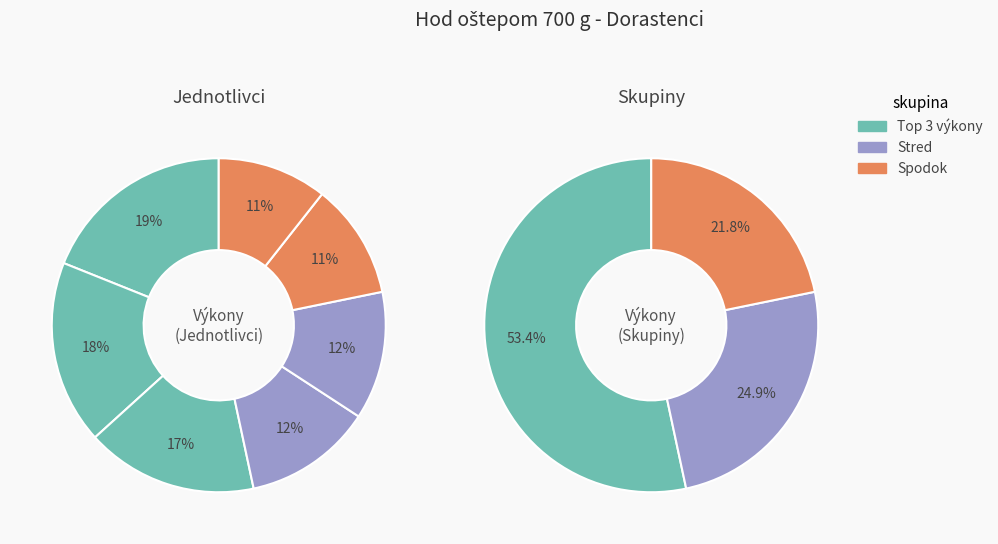

How many slices are in this pie chart?

7